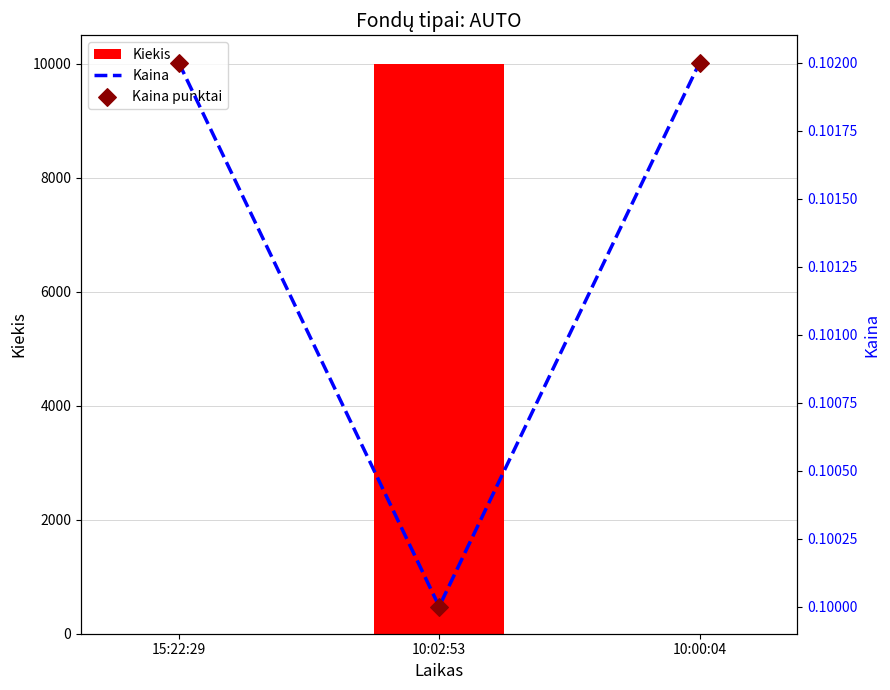

Which series has the largest Y range (max minus min)?

Kiekis